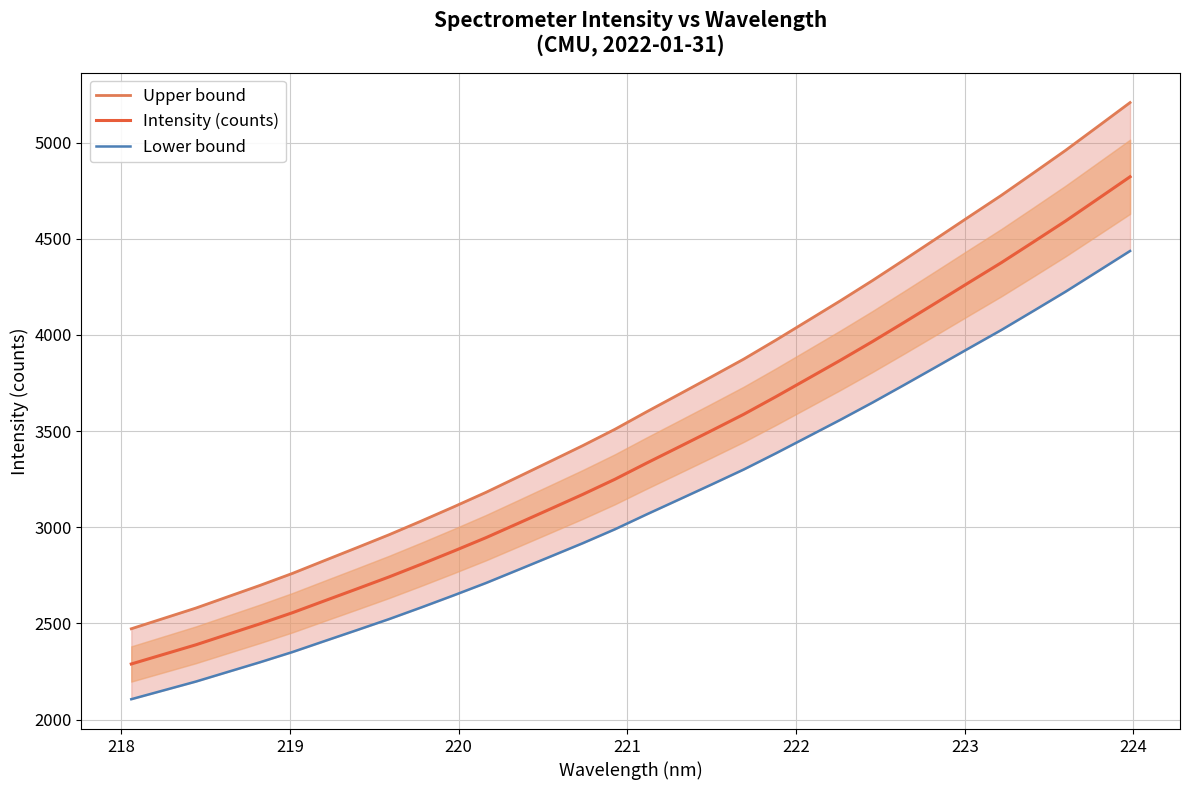

Which series has the largest total across all categories?

Upper bound